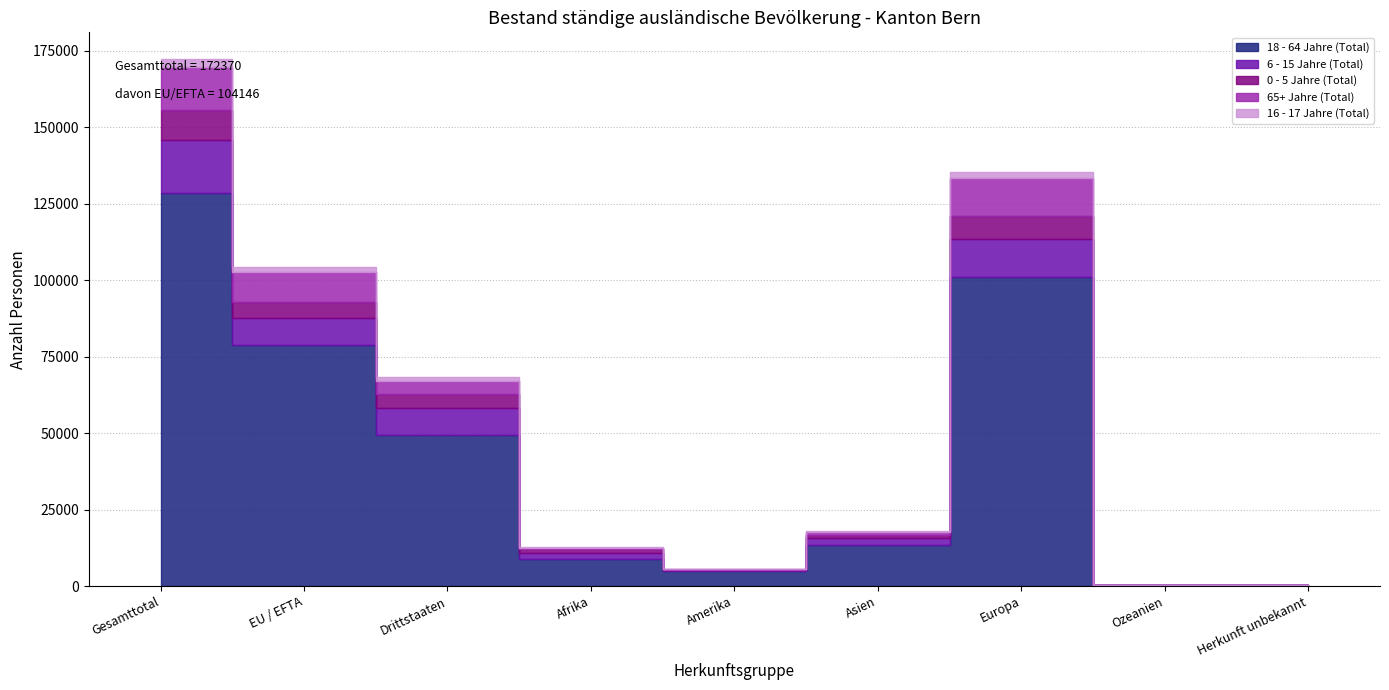

How many lines are shown in the chart?

5